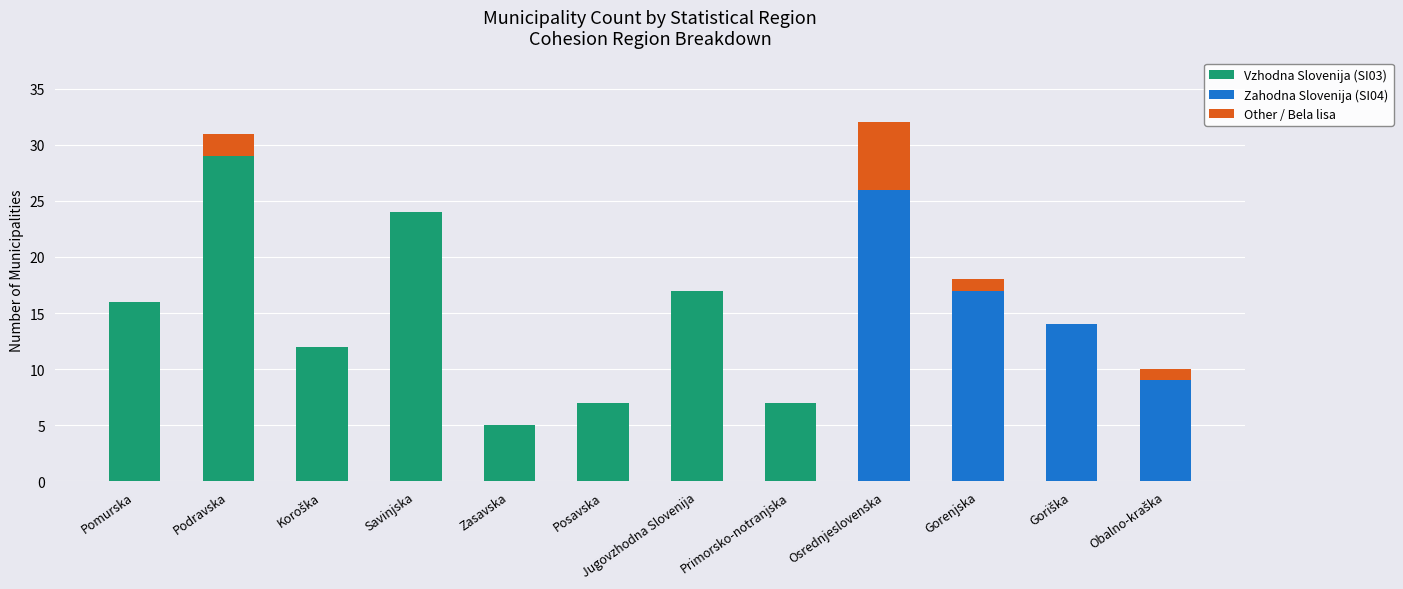

What is the total value across all series at Primorsko-notranjska?

7